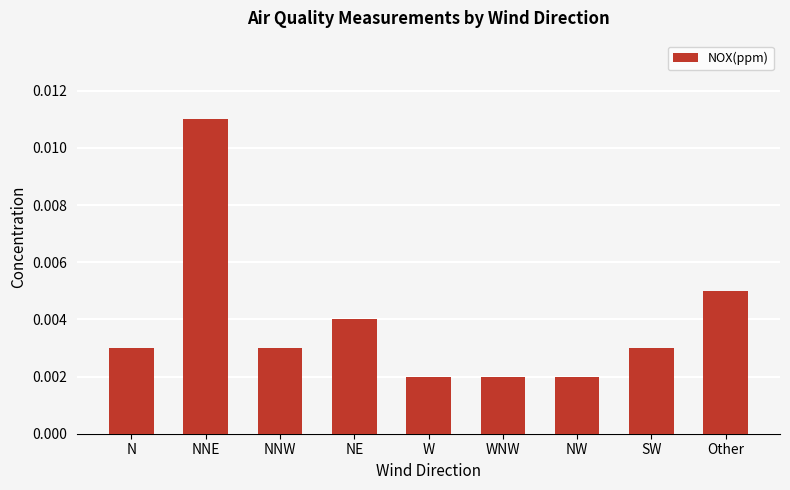

At which category does the chart reach its peak across all series?

NNE